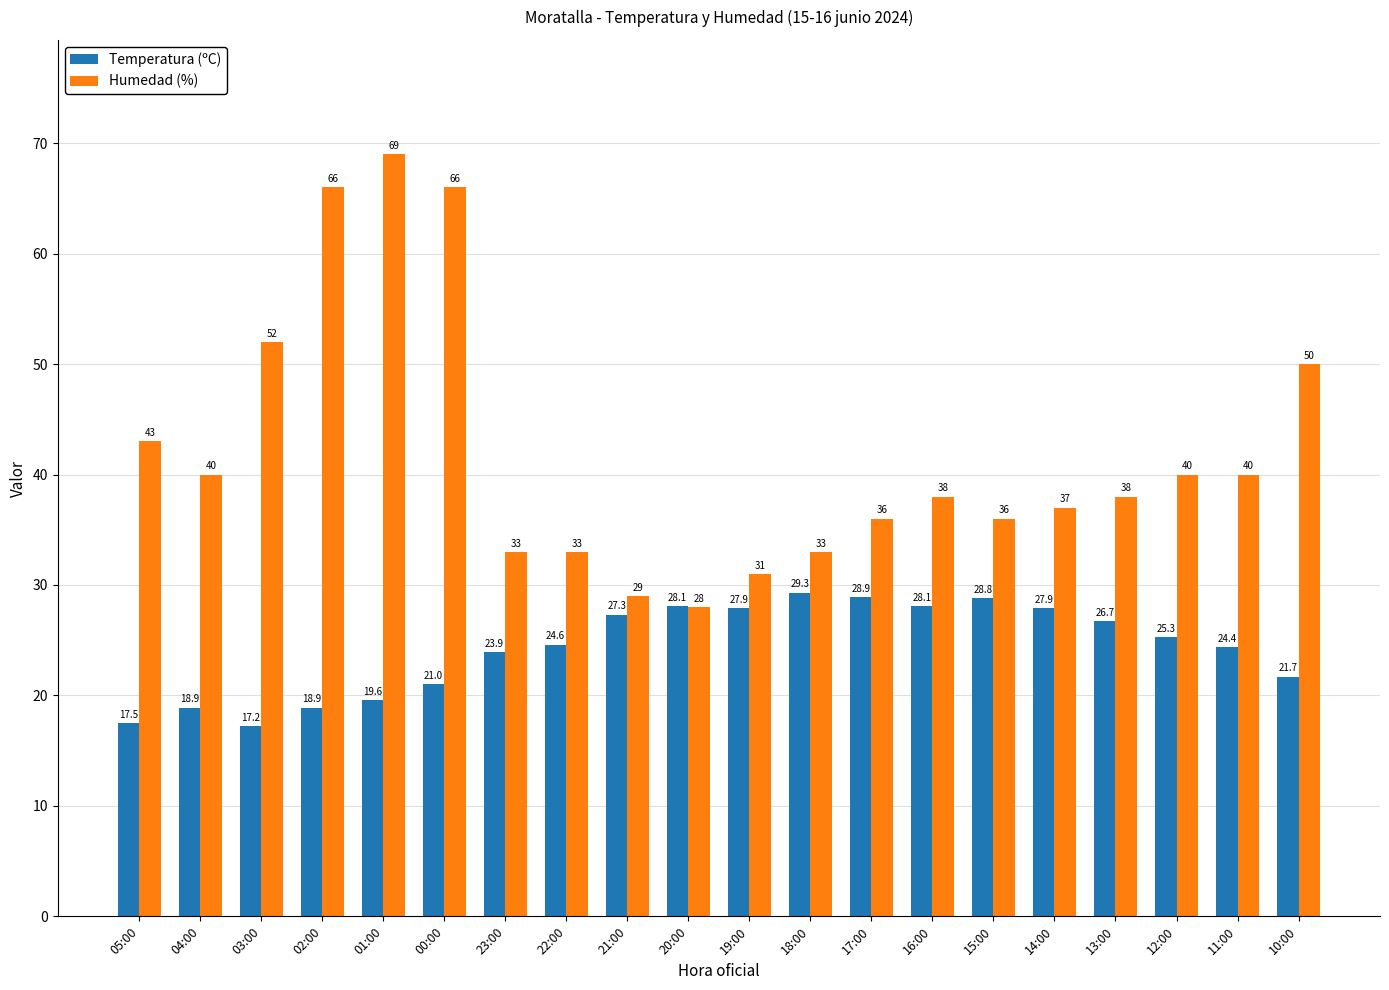

Which series has the widest spread of values?

Humedad (%)